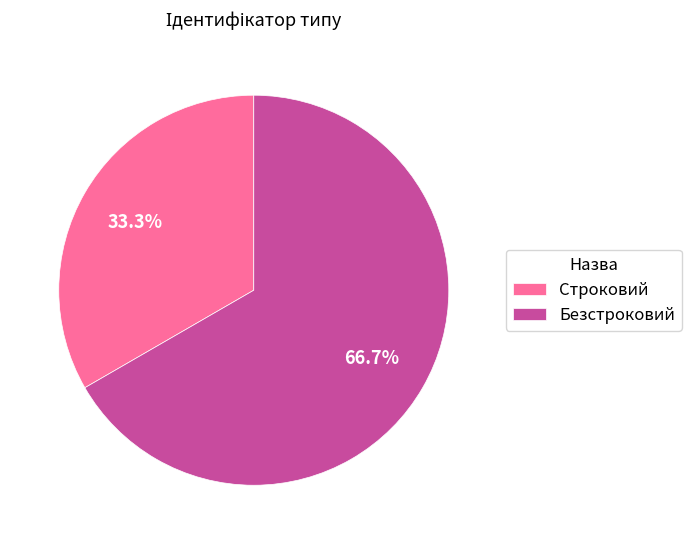

Is it true that Безстроковий is 62% of the pie?

False